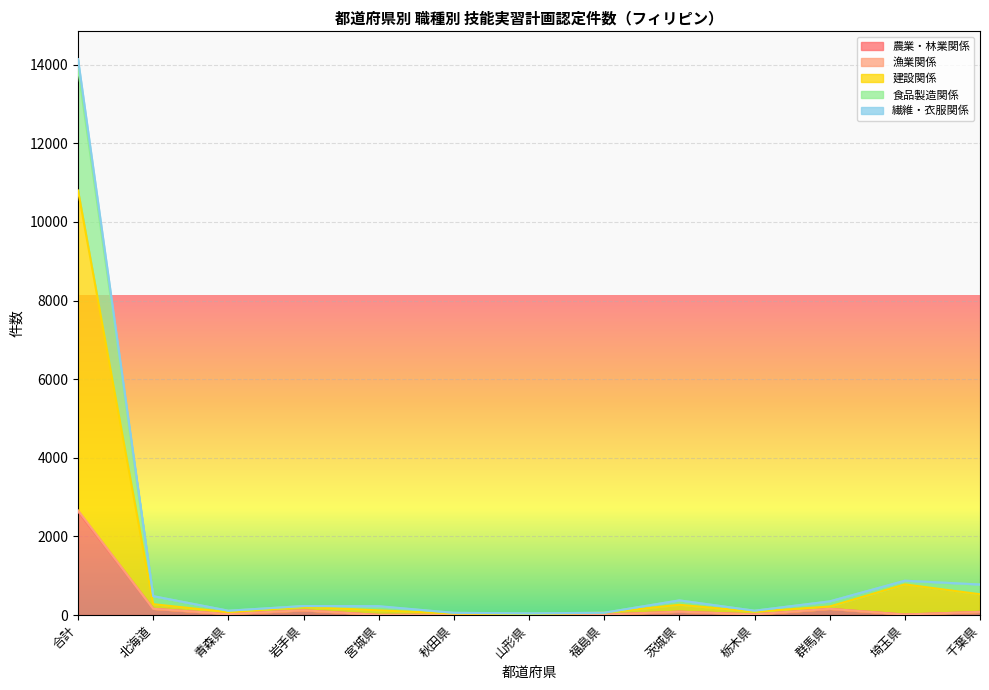

What is the value of the 食品製造関係 point at the 13th from the left?

776